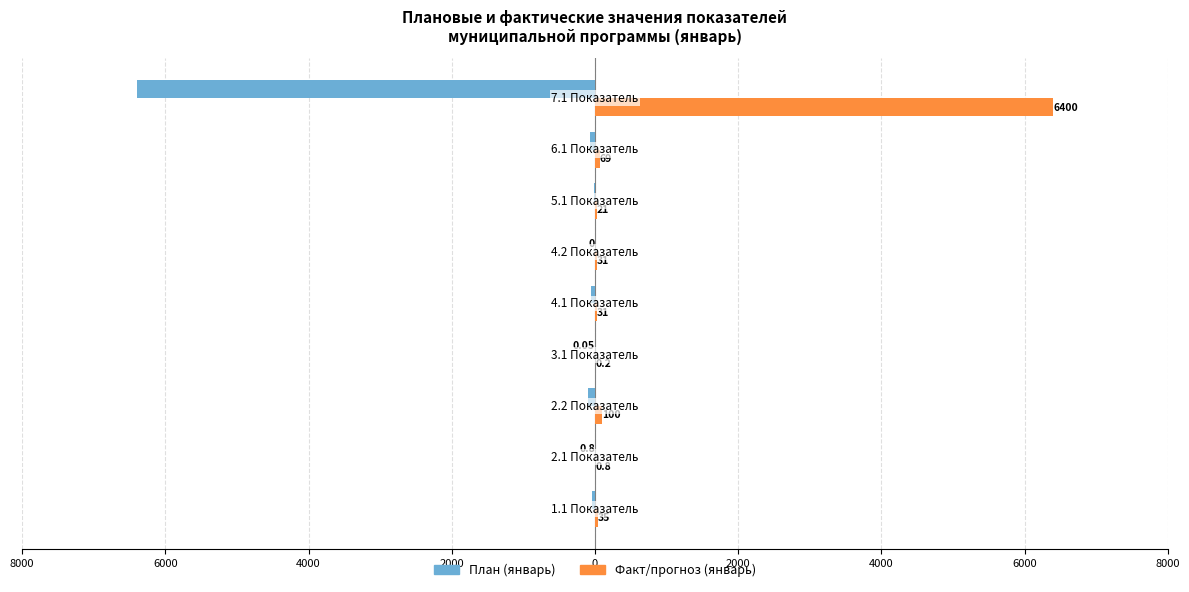

Which series has the widest spread of values?

План (январь)